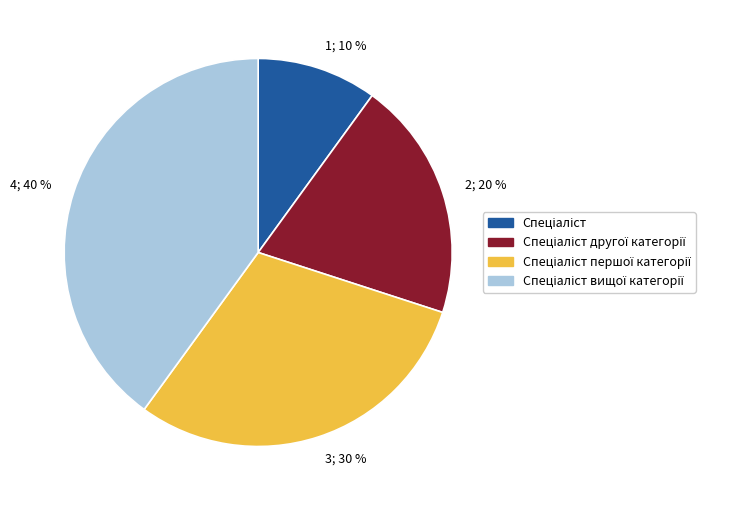

How many slices are in this pie chart?

4